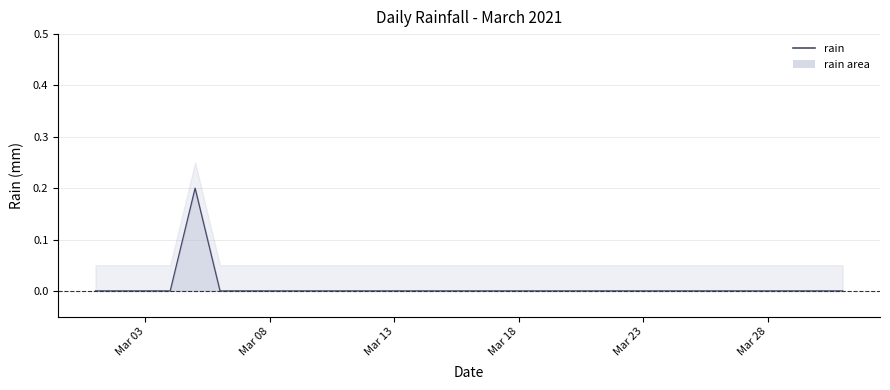

List the labels in order of value, largest first.

2021-03-05, 2021-03-01, 2021-03-02, 2021-03-03, 2021-03-04, 2021-03-06, 2021-03-07, 2021-03-08, 2021-03-09, 2021-03-10, 2021-03-11, 2021-03-12, 2021-03-13, 2021-03-14, 2021-03-15, 2021-03-16, 2021-03-17, 2021-03-18, 2021-03-19, 2021-03-20, 2021-03-21, 2021-03-22, 2021-03-23, 2021-03-24, 2021-03-25, 2021-03-26, 2021-03-27, 2021-03-28, 2021-03-29, 2021-03-30, 2021-03-31